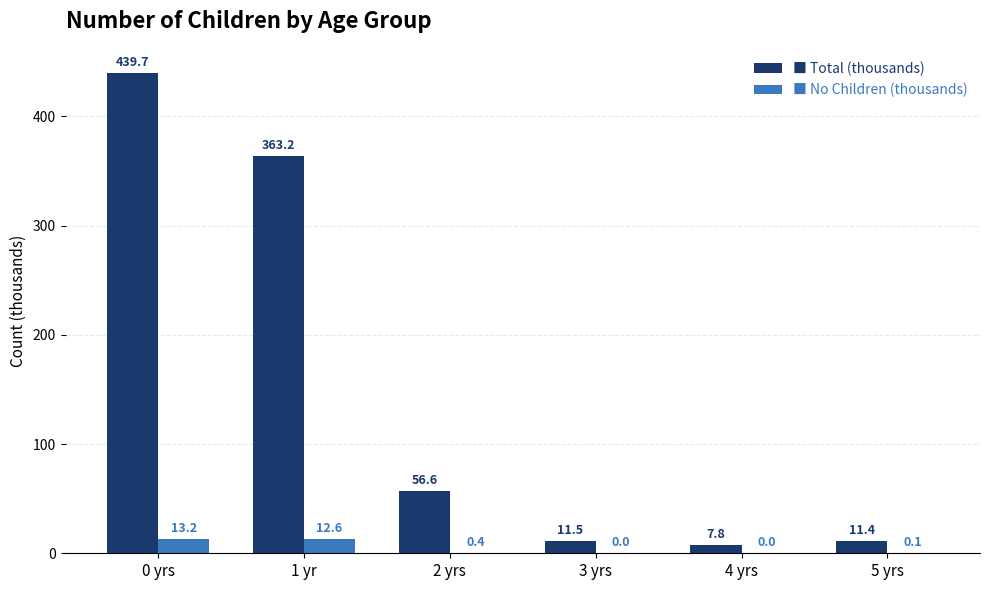

What is the total value across all series at 4 yrs?

7.8